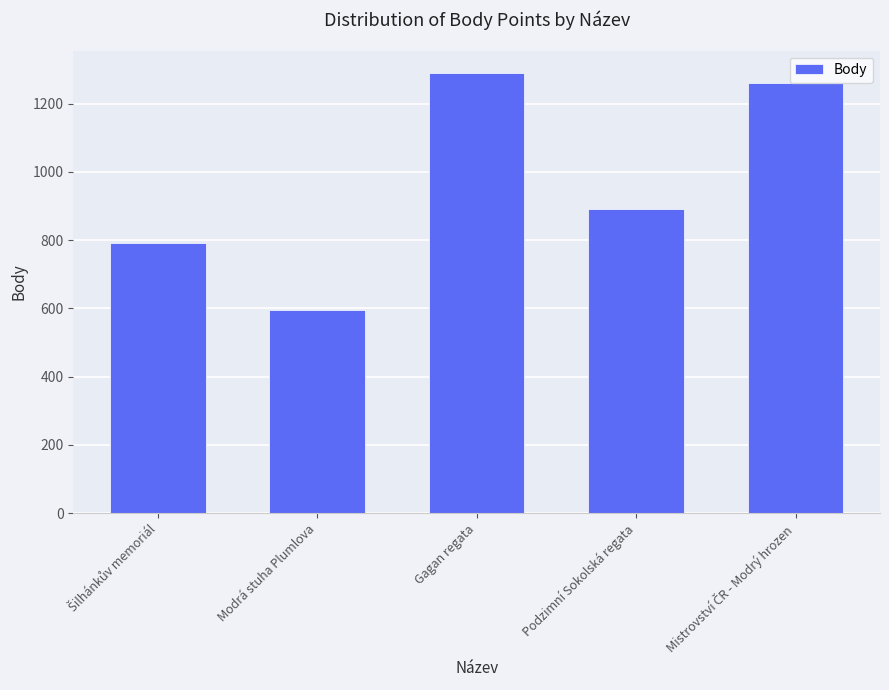

What is the value of the 1st bar from the left?

792